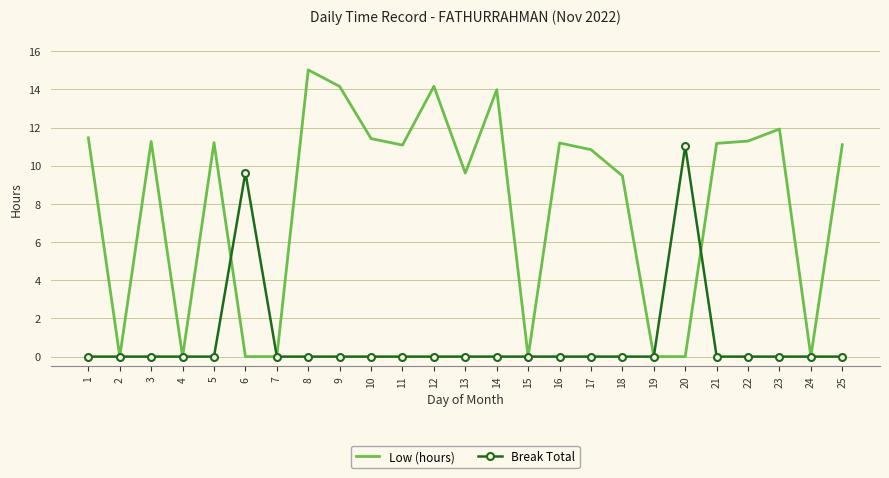

What is the highest value of the Low (hours) series?

15.0